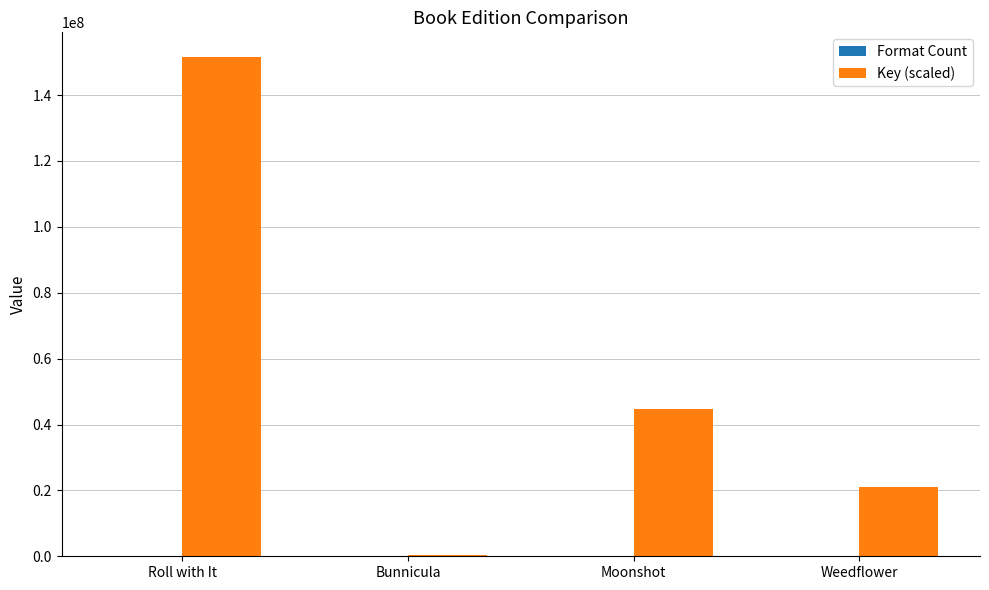

Which series has the largest total across all categories?

Key (scaled)